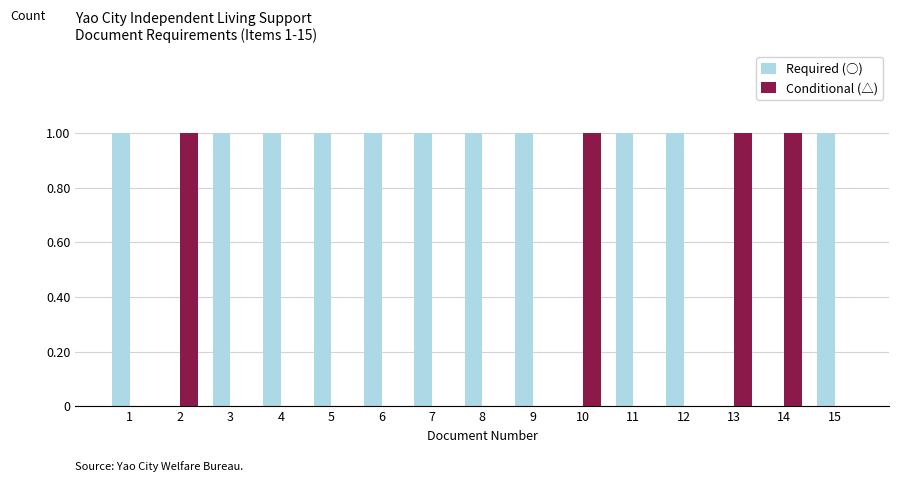

Is it true that Required (○) equals 1 at 8?

True